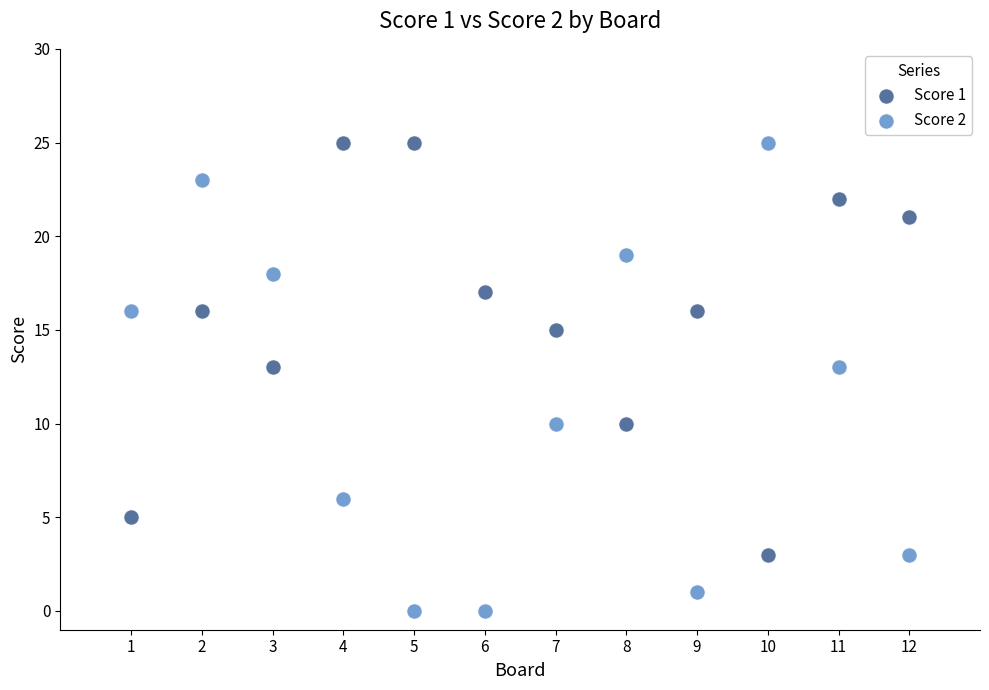

What are all the series names shown in the legend?

Score 1, Score 2